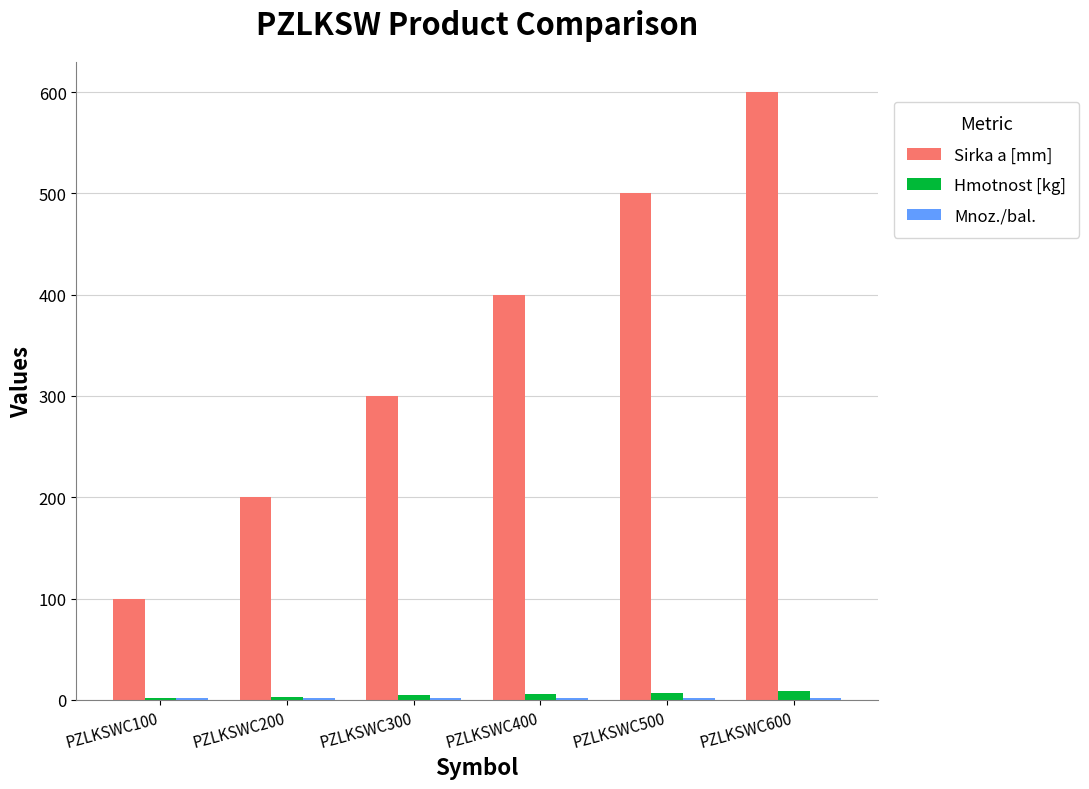

The Sirka a [mm] series shows 300.0 at PZLKSWC300. True or false?

True